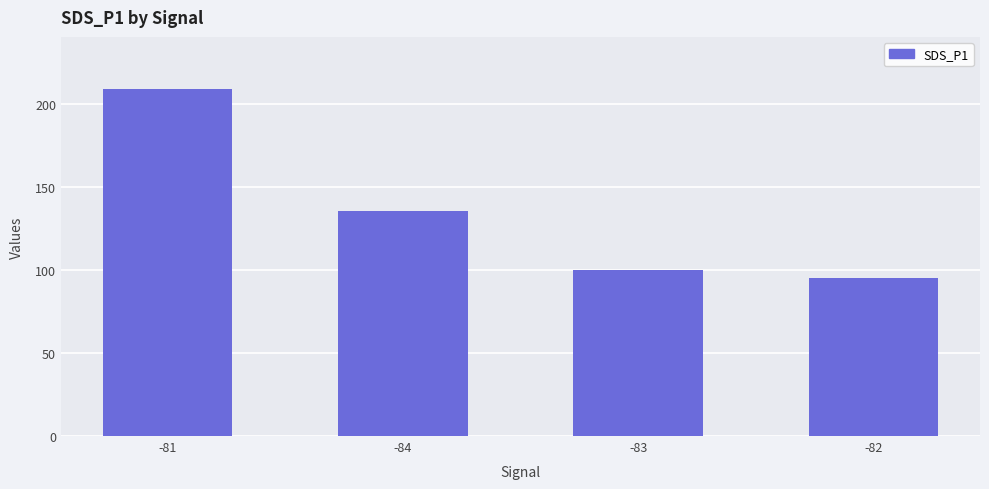

What is the smallest value displayed?

95.1